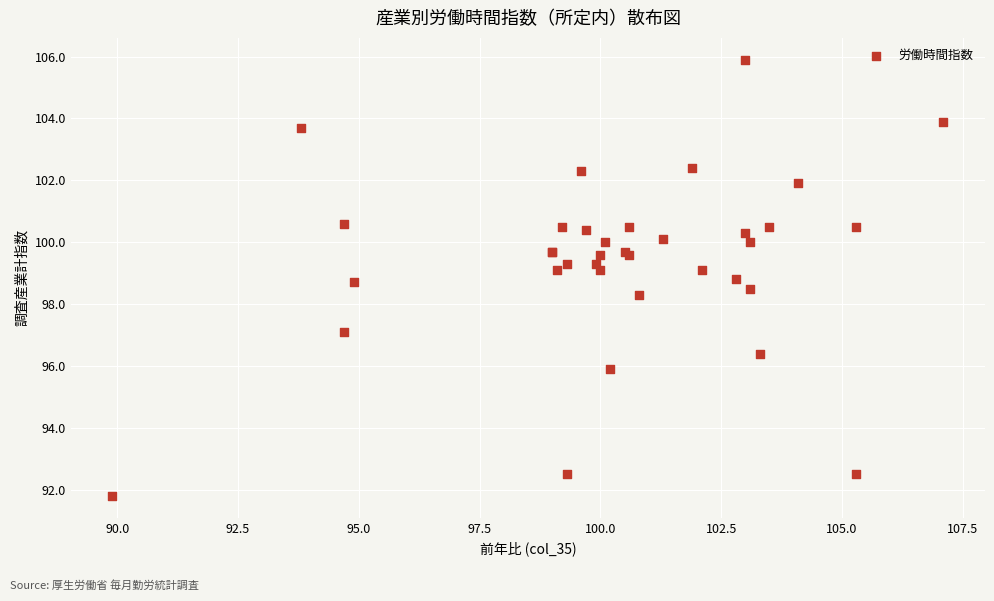

What Y value in the scatter plot is closest to 98?

98.3